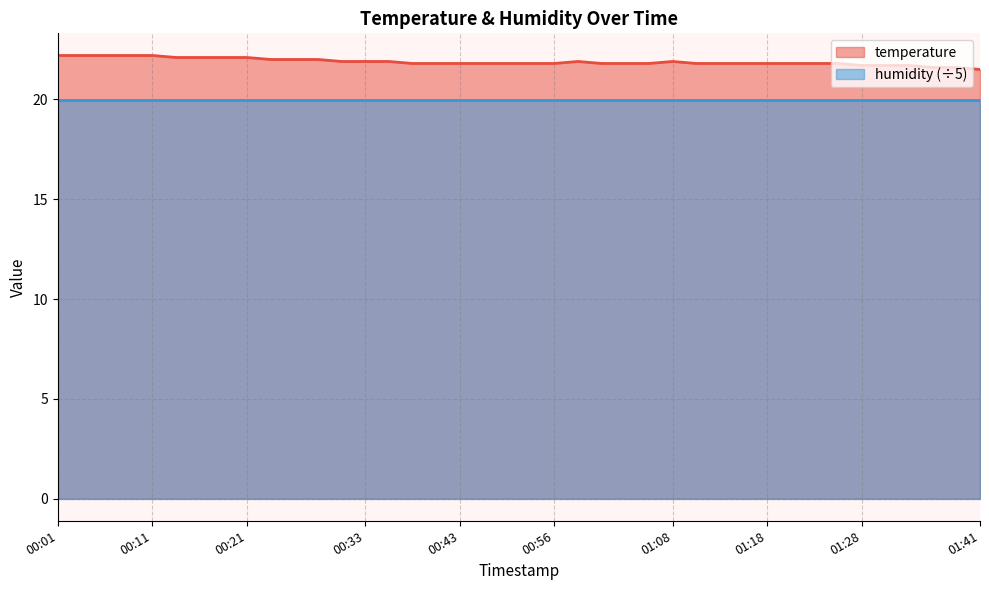

What is the change in value from 00:51 to 00:58?

+0.1